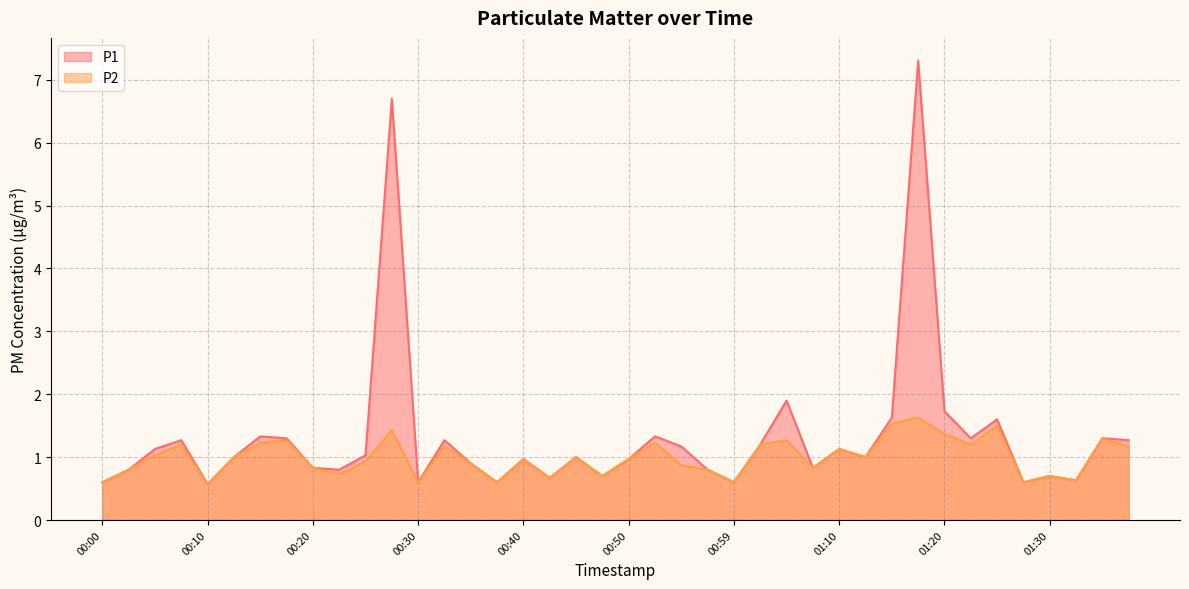

Reading left to right, list all the values displayed in this chart.

P1: 0.6	0.8	1.1	1.3	0.6	1.0	1.3	1.3	0.8	0.8	1.0	6.7	0.6	1.3	0.9	0.6	1.0	0.7	1.0	0.7	1.0	1.3	1.2	0.8	0.6	1.2	1.9	0.8	1.1	1.0	1.6	7.3	1.7	1.3	1.6	0.6	0.7	0.6	1.3	1.3
P2: 0.6	0.8	1.0	1.2	0.6	1.0	1.2	1.3	0.8	0.7	0.9	1.4	0.6	1.2	0.9	0.6	1.0	0.7	1.0	0.7	1.0	1.2	0.9	0.8	0.6	1.2	1.3	0.8	1.1	1.0	1.5	1.6	1.4	1.2	1.5	0.6	0.7	0.6	1.3	1.2